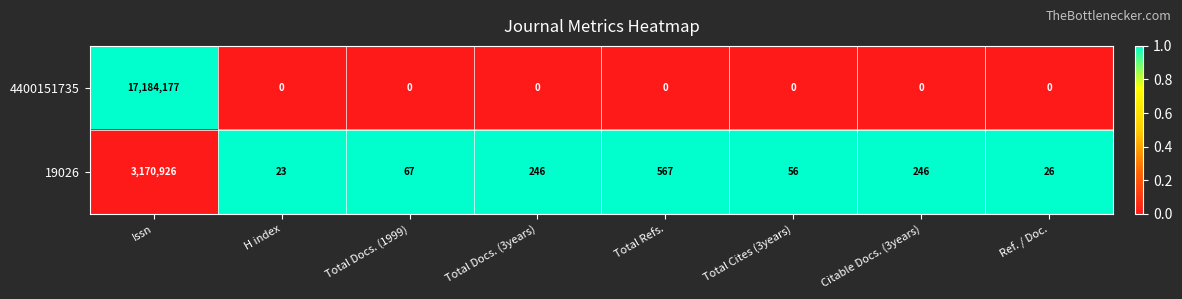

Which label corresponds to the largest value in the chart?

Issn